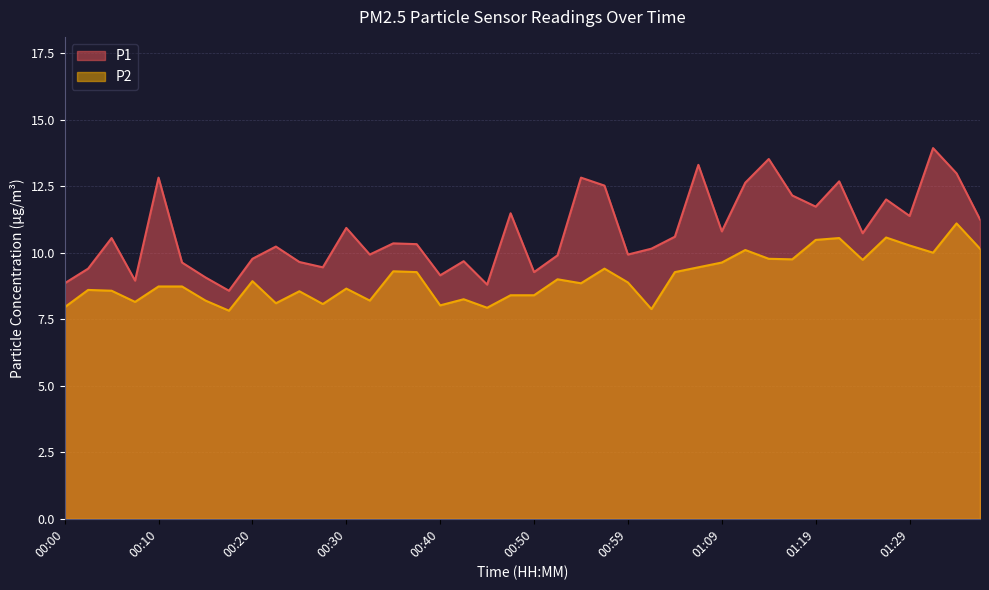

At how many categories does at least one series exceed 9?

36